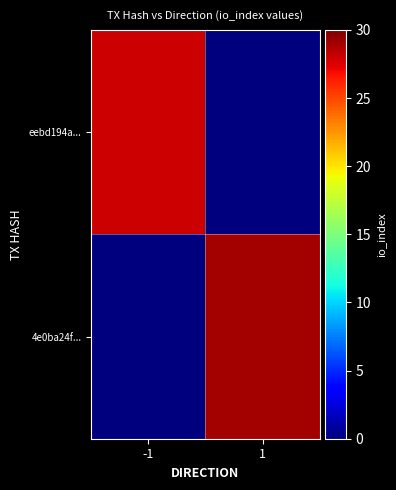

What is the spread (max minus min) of values at -1?

28